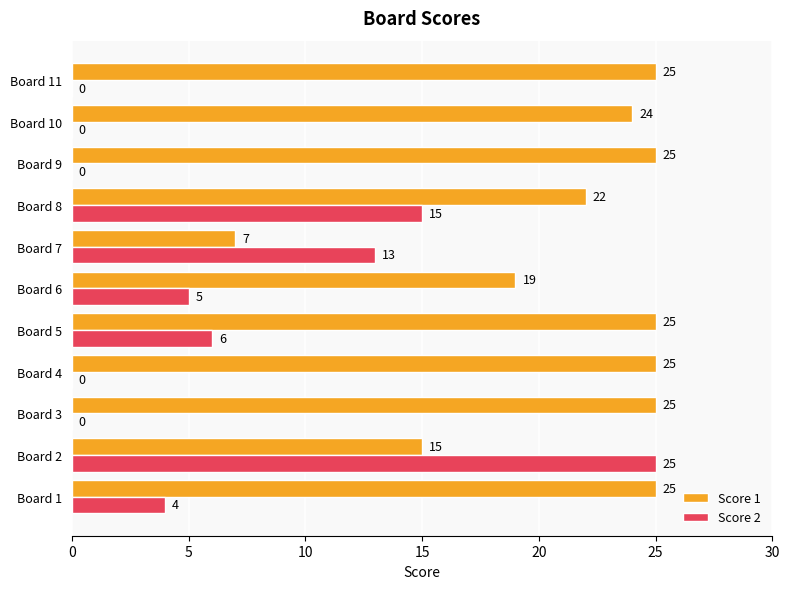

What is the maximum value shown in the chart?

25